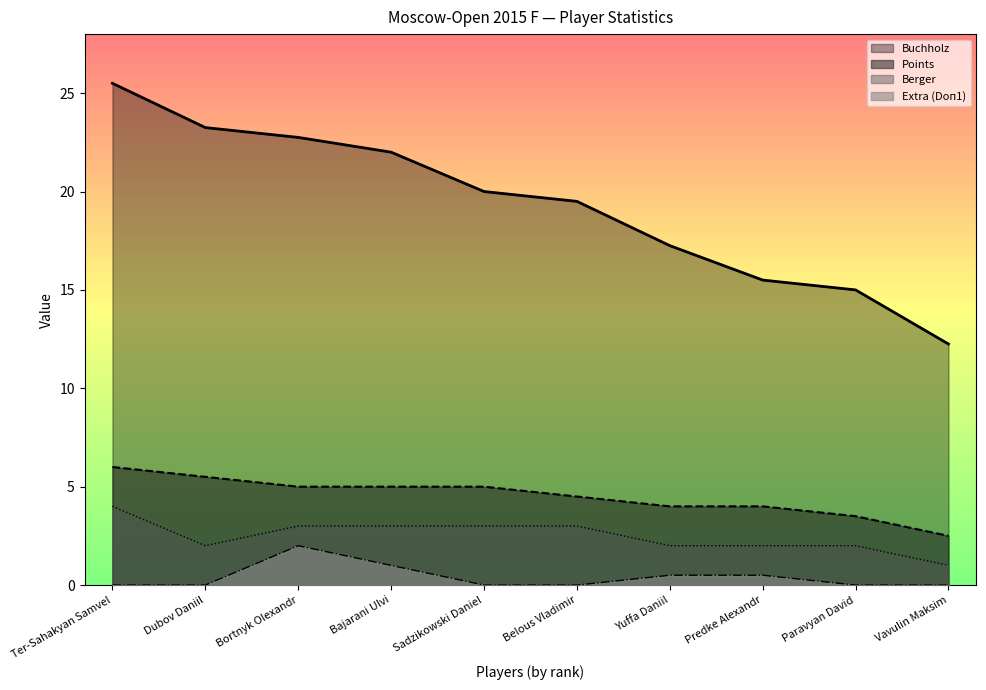

How many data points in Buchholz are above 20?

4